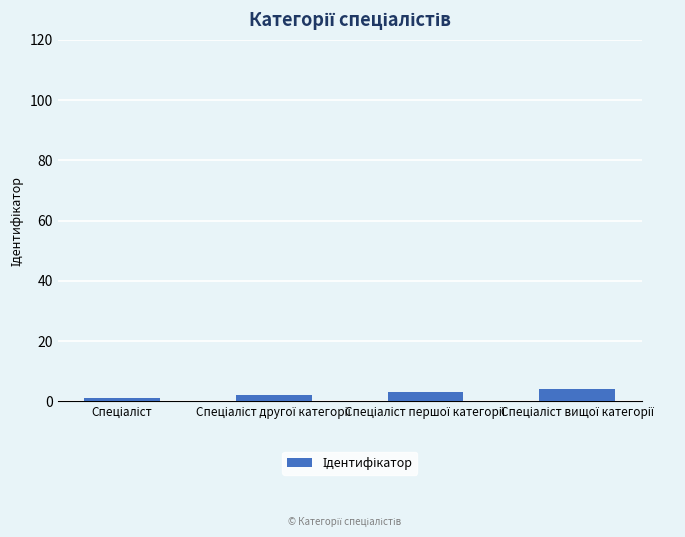

What is the greatest value displayed?

4